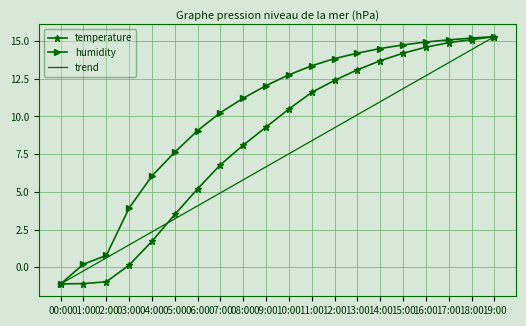

Which series changed the most between 16:00 and 18:00?

trend